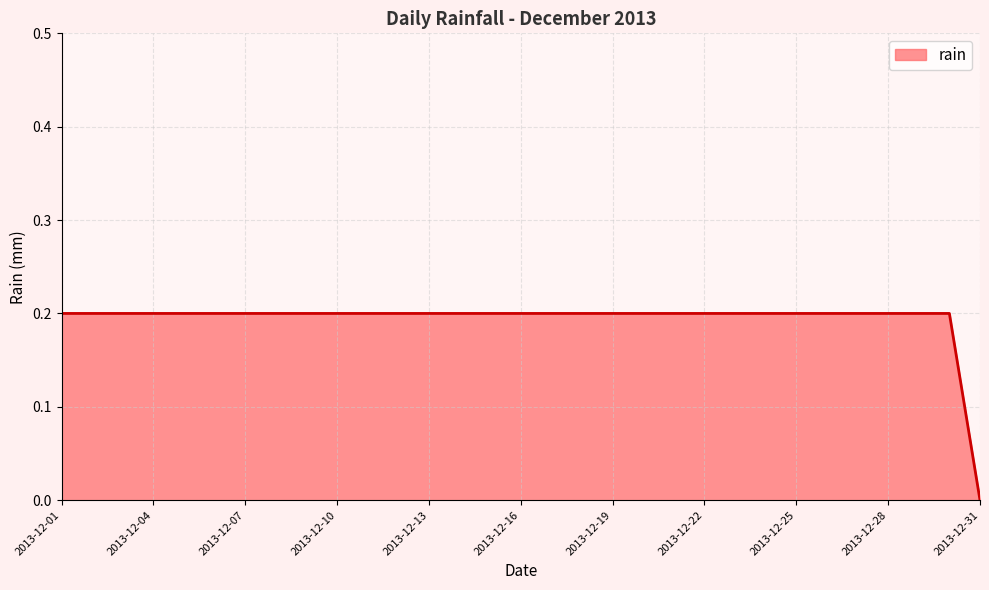

How many values are between 0 and 1?

31